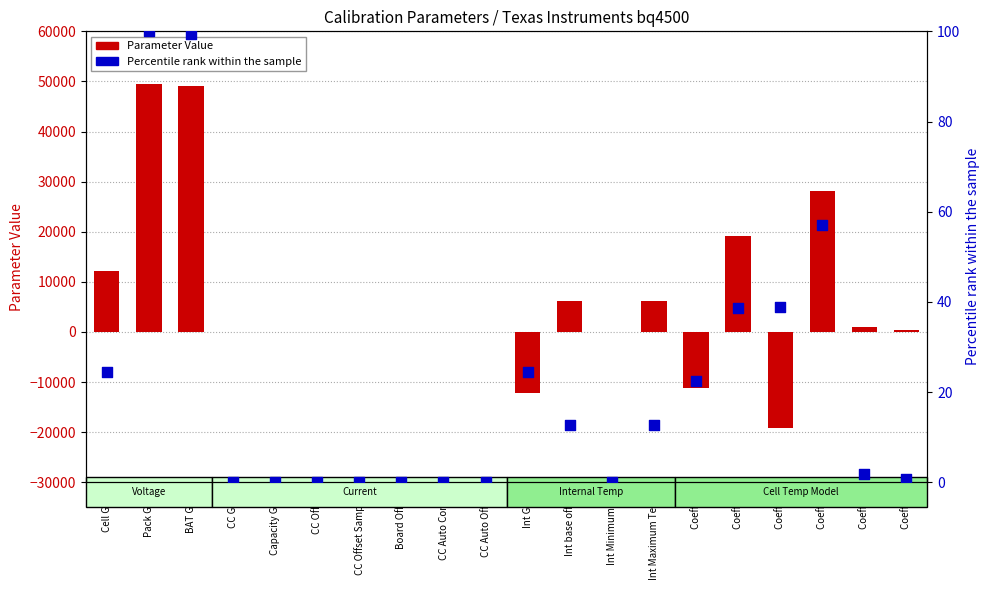

Which series contains the lowest Y value?

Parameter Value